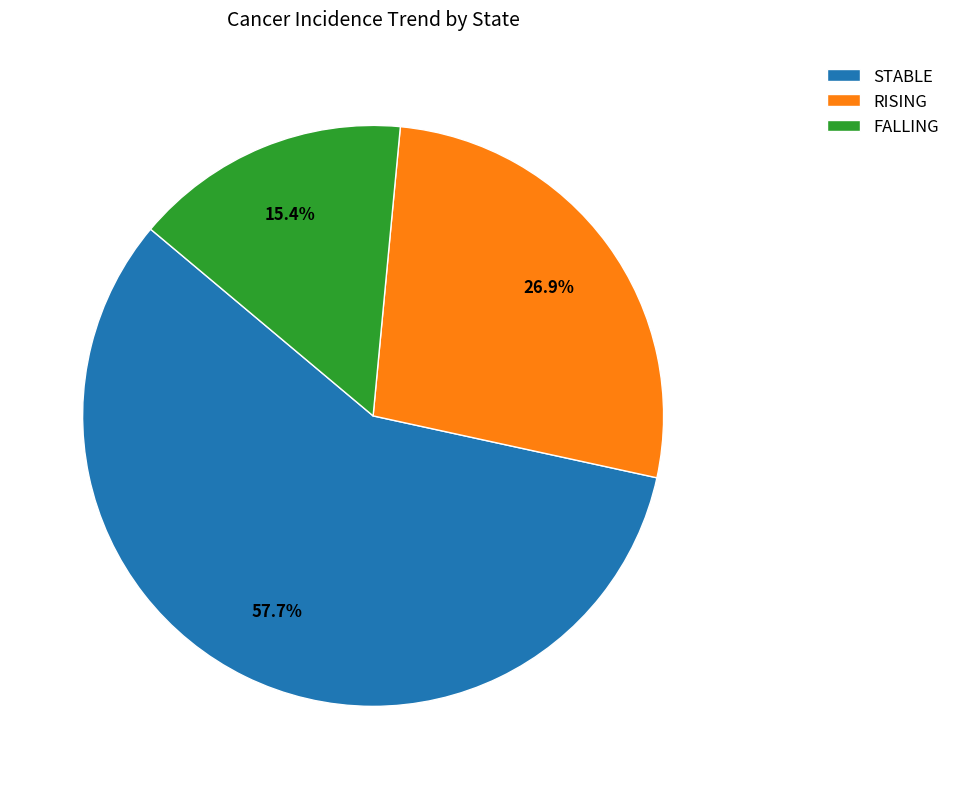

What is the total percentage of STABLE and RISING?

84.6%